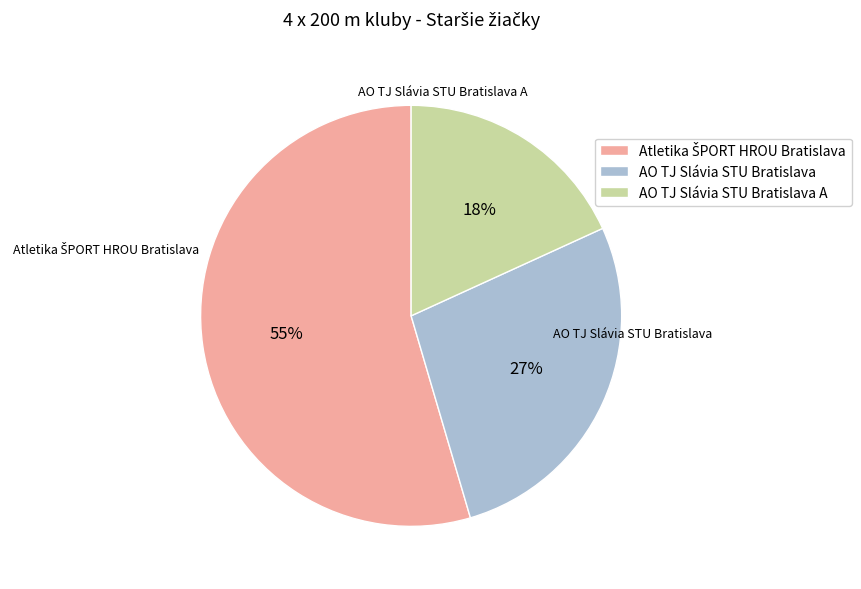

To the nearest percent, what is the average slice percentage?

33%